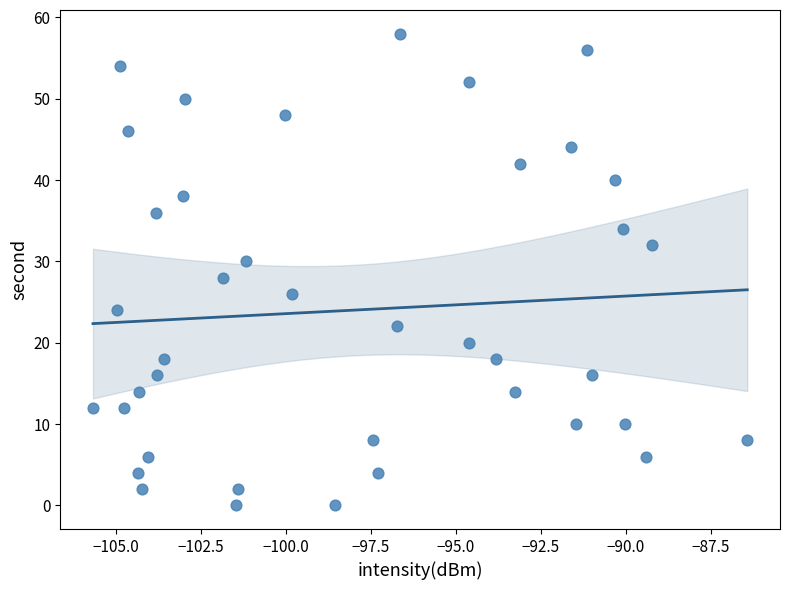

What is the range of Y values (max minus min)?

58